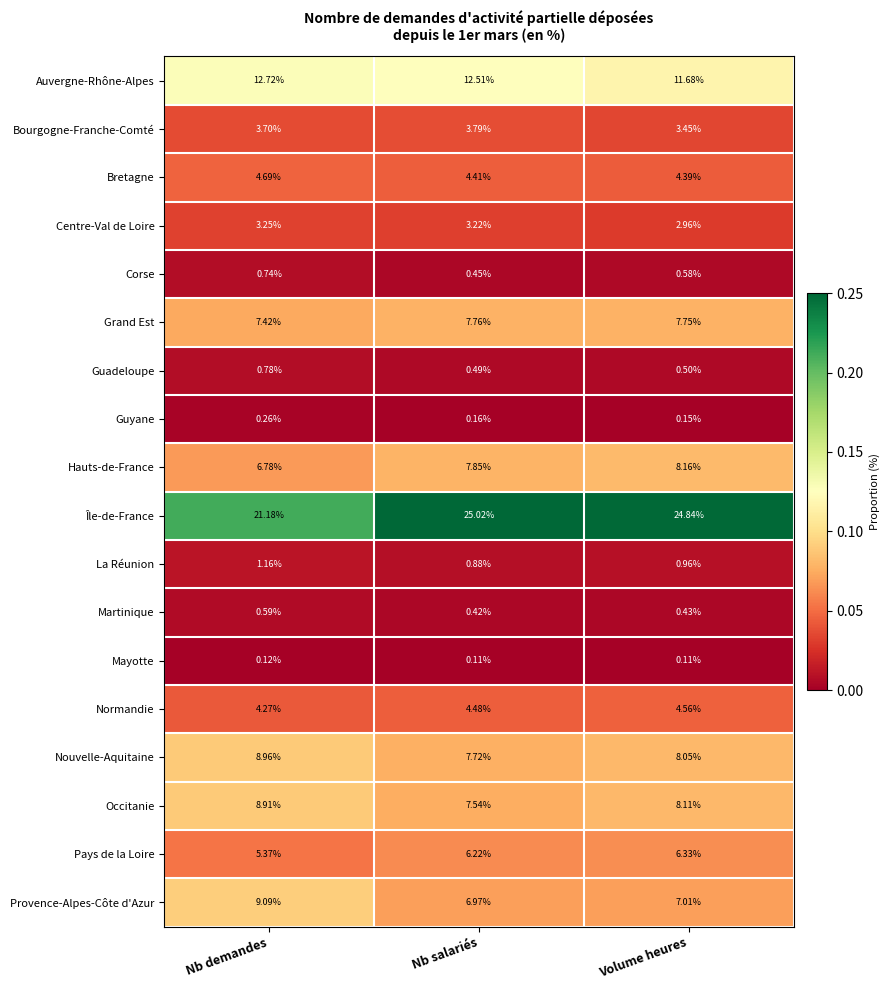

Which series has the largest range (max minus min)?

Île-de-France